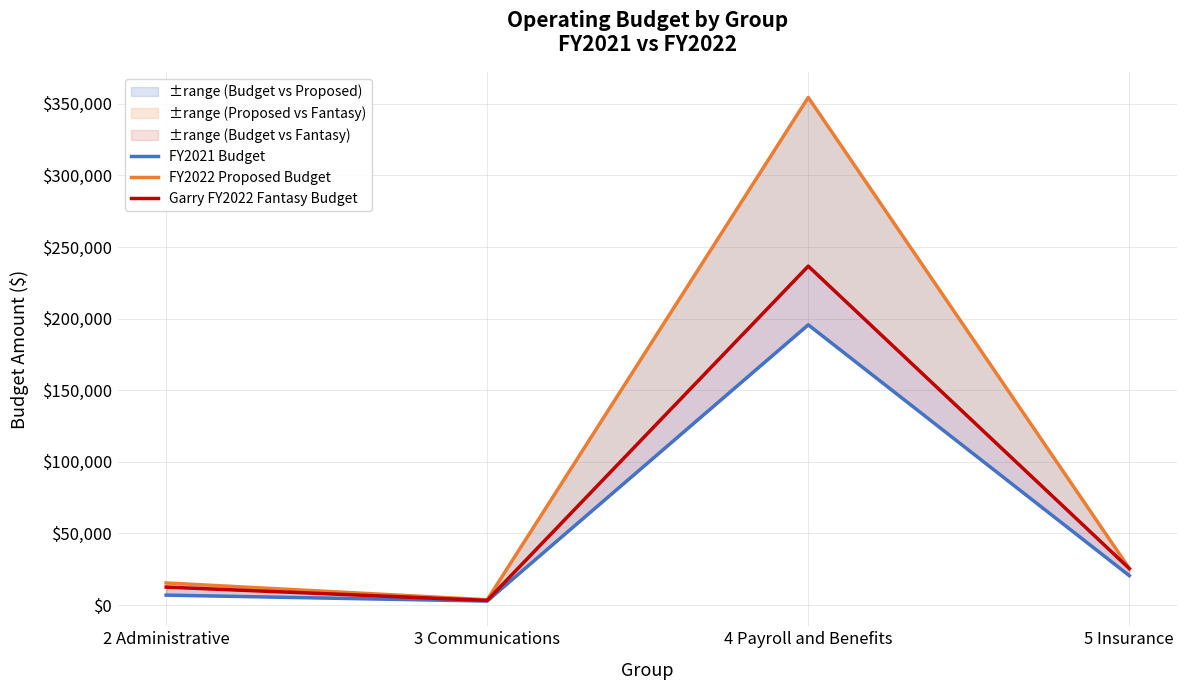

Is it true that Garry FY2022 Fantasy Budget equals 236660.6 at 4 Payroll and Benefits?

True